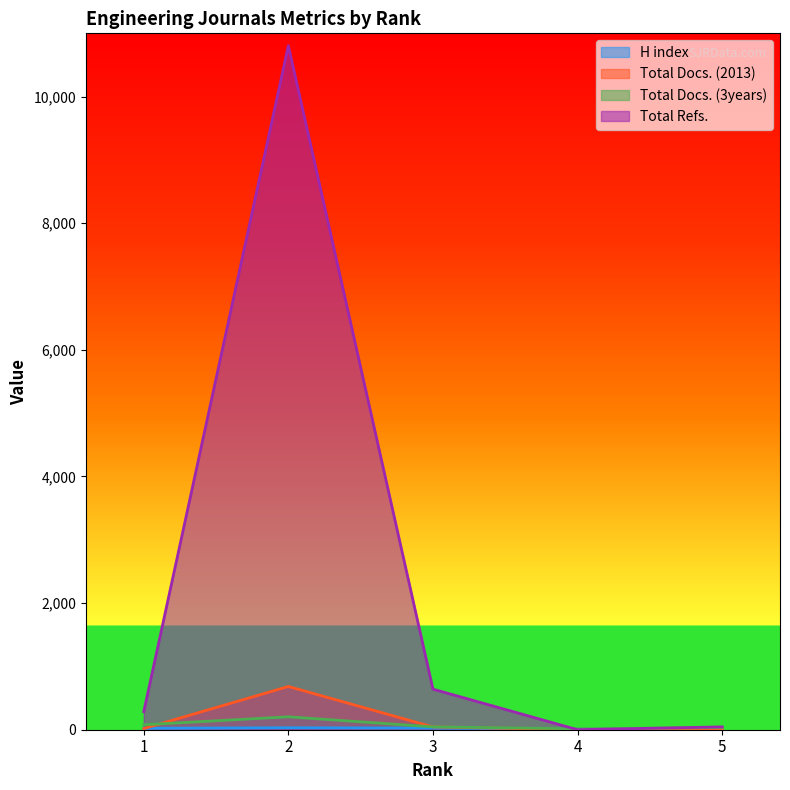

True or false: Total Docs. (3years) has a value of 45 at 3.

True